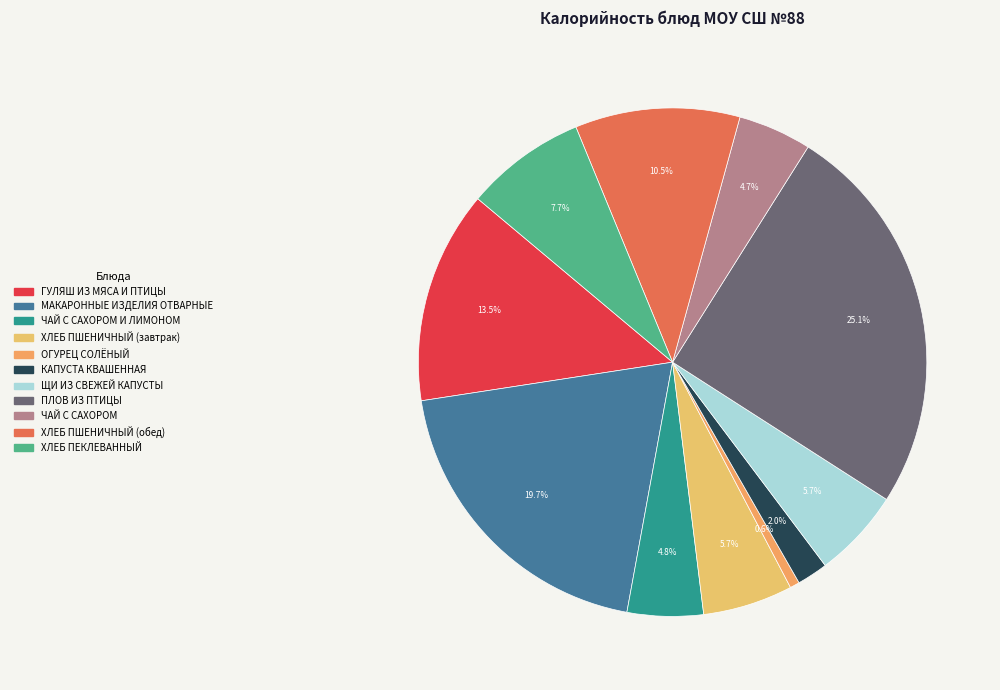

Is there any slice that represents more than half of the pie?

No